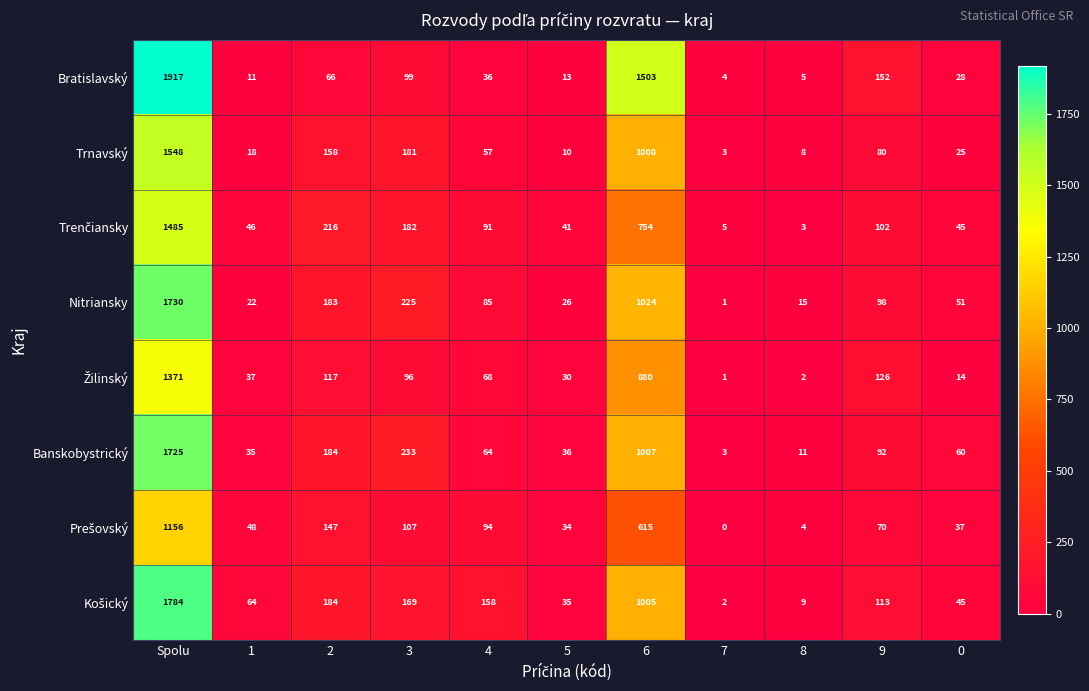

Which series has the largest total across all categories?

Bratislavský